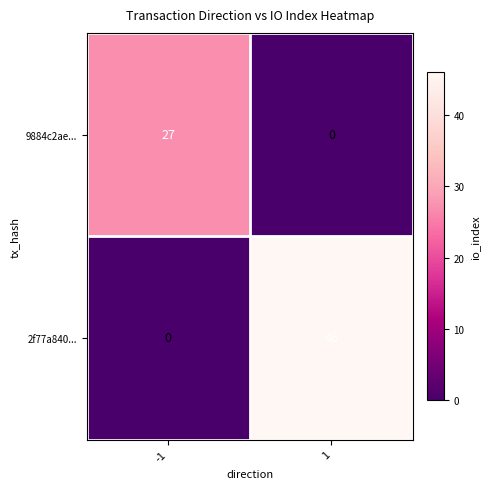

Reading right to left, transcribe all the data shown in this chart.

9884c2ae...: 1=0	-1=27
2f77a840...: 1=46	-1=0